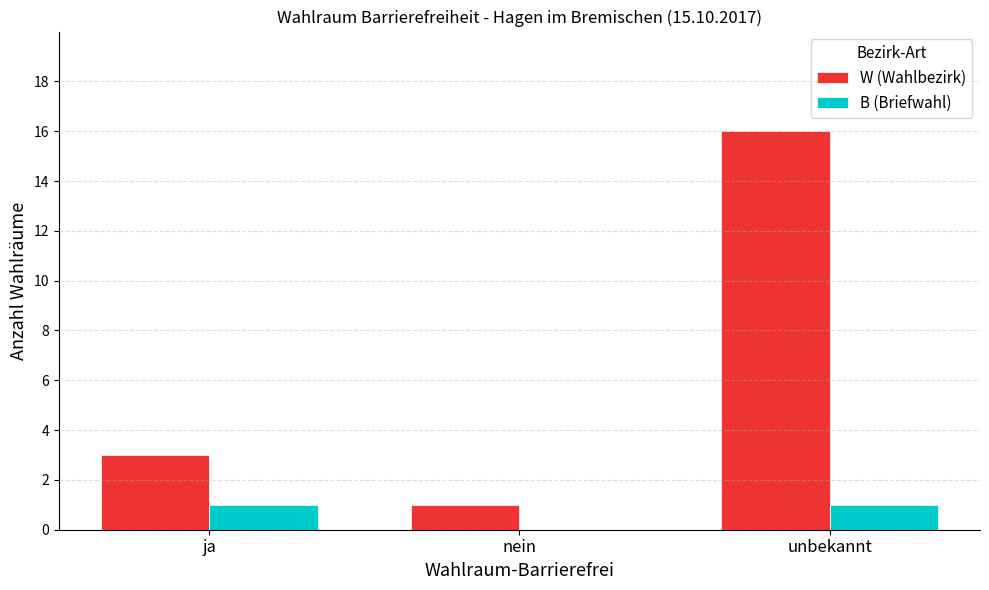

True or false: B (Briefwahl) has a value of 0 at nein.

True